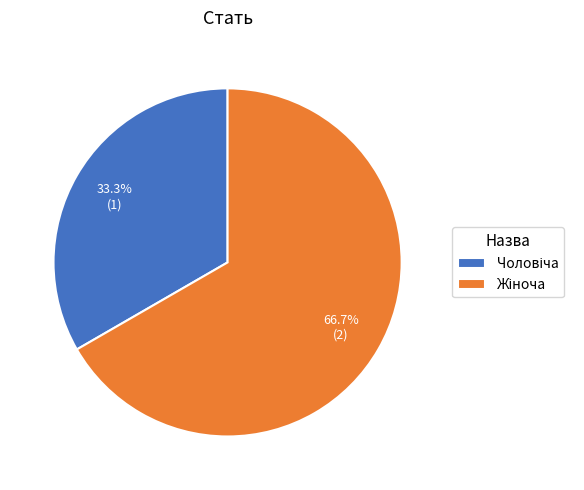

What percentage is NOT represented by Жіноча?

33.3%